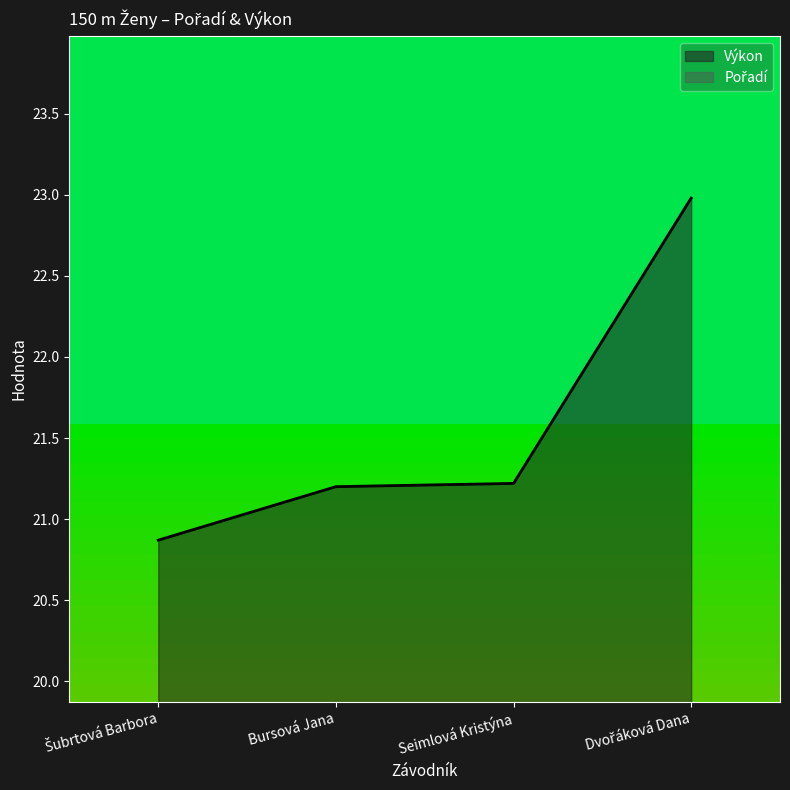

The Výkon series shows 10.8 at Seimlová Kristýna. True or false?

False